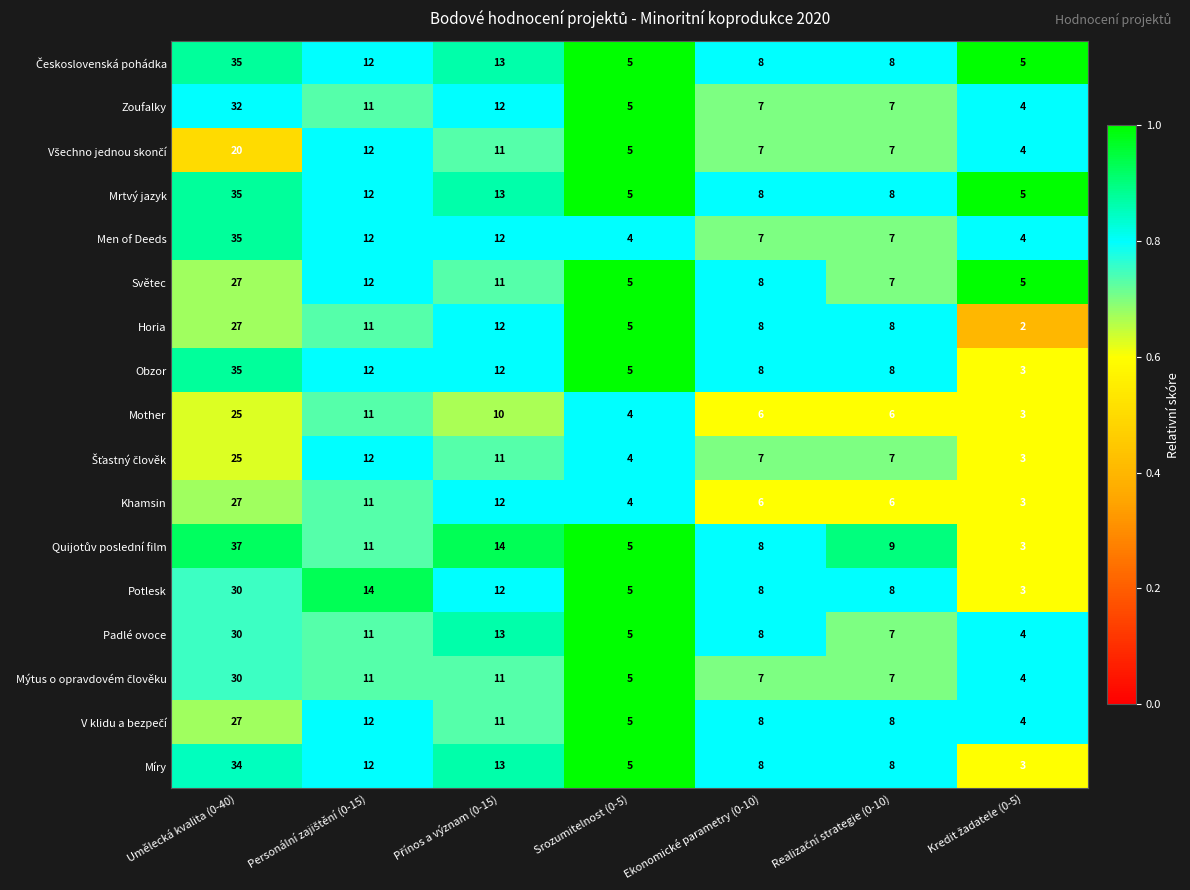

The value of Khamsin at Umělecká kvalita (0-40) is 27. True or false?

True